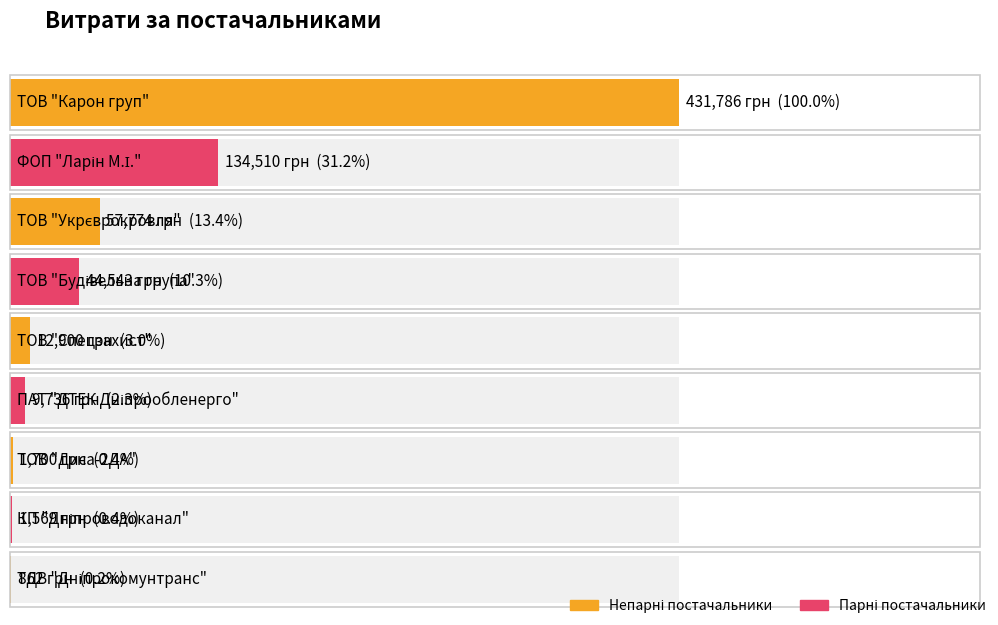

What is the minimum value shown in the chart?

862.0